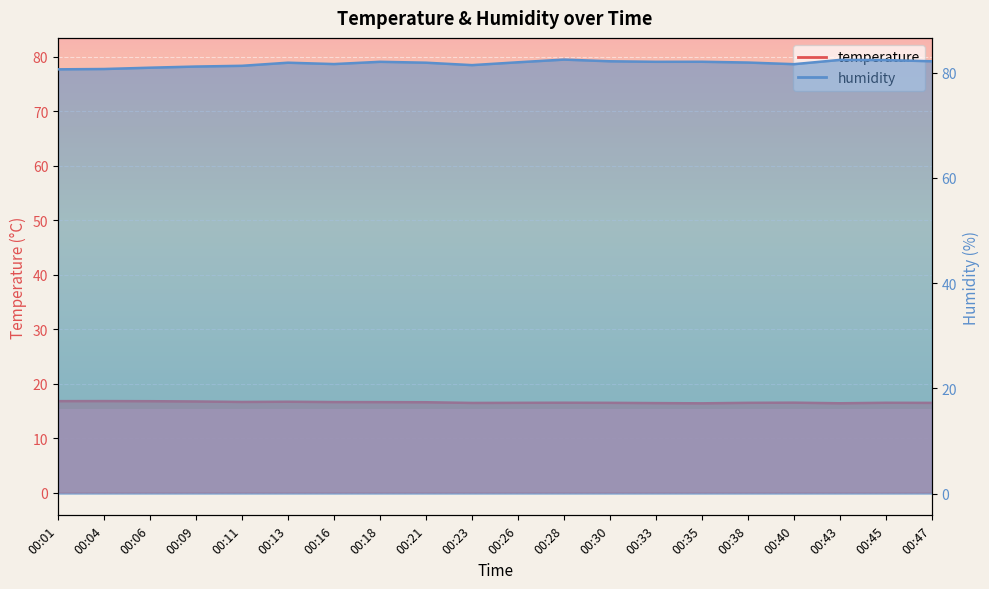

Does the chart display data point markers on the line(s)?

No